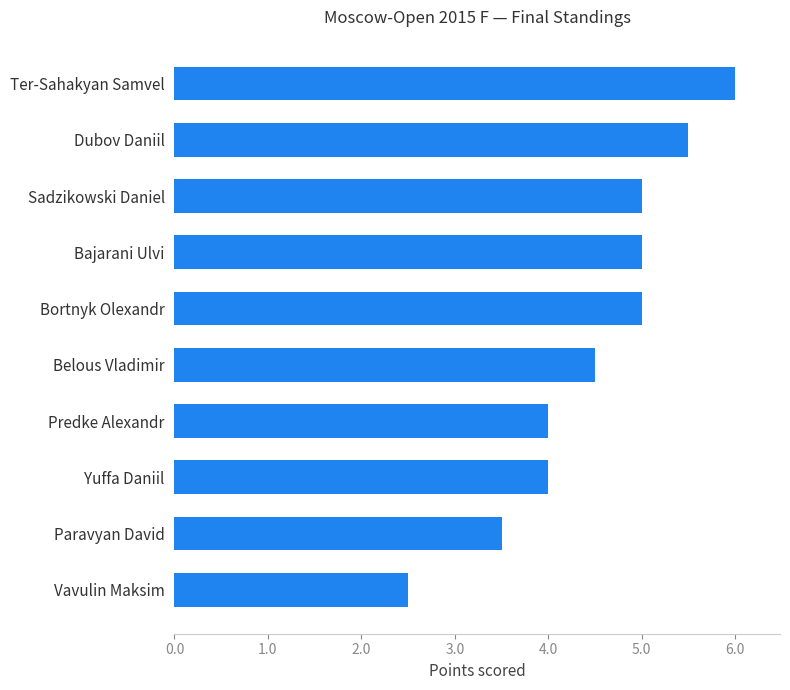

What is the sum of all values?

45.0